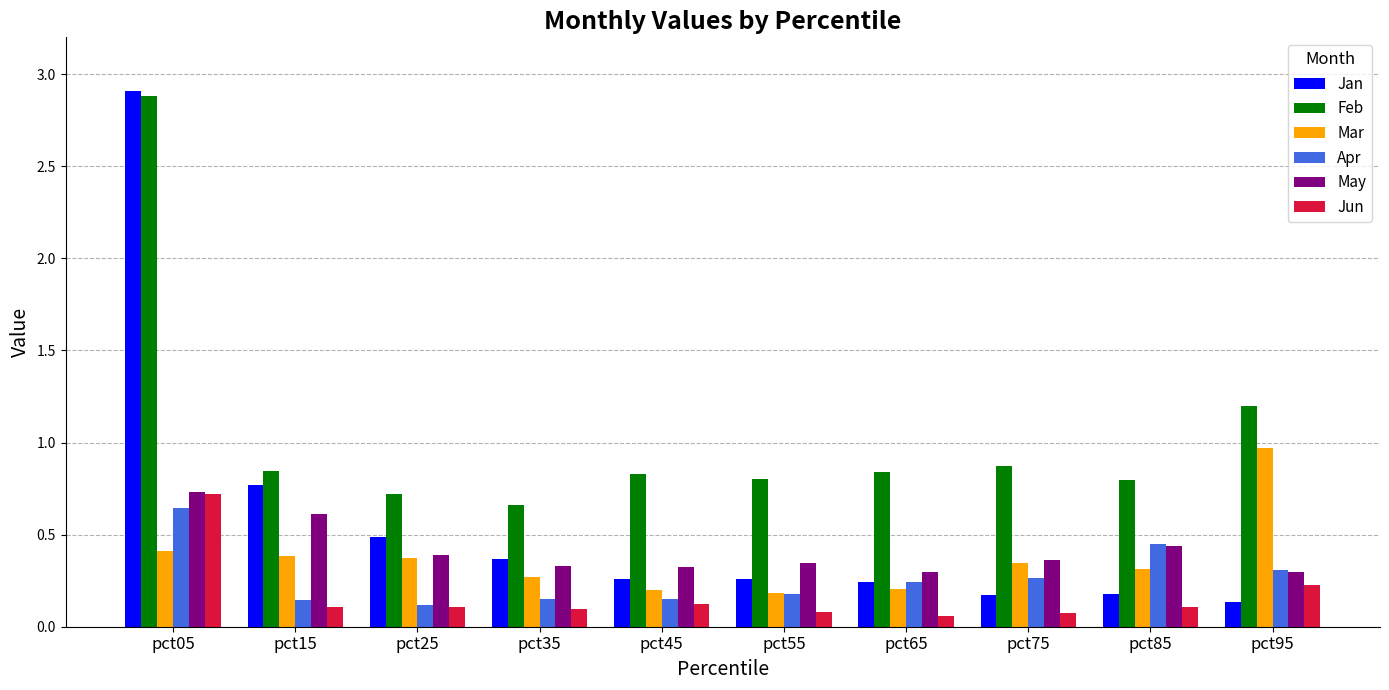

Which series changed the most between pct75 and pct95?

Mar